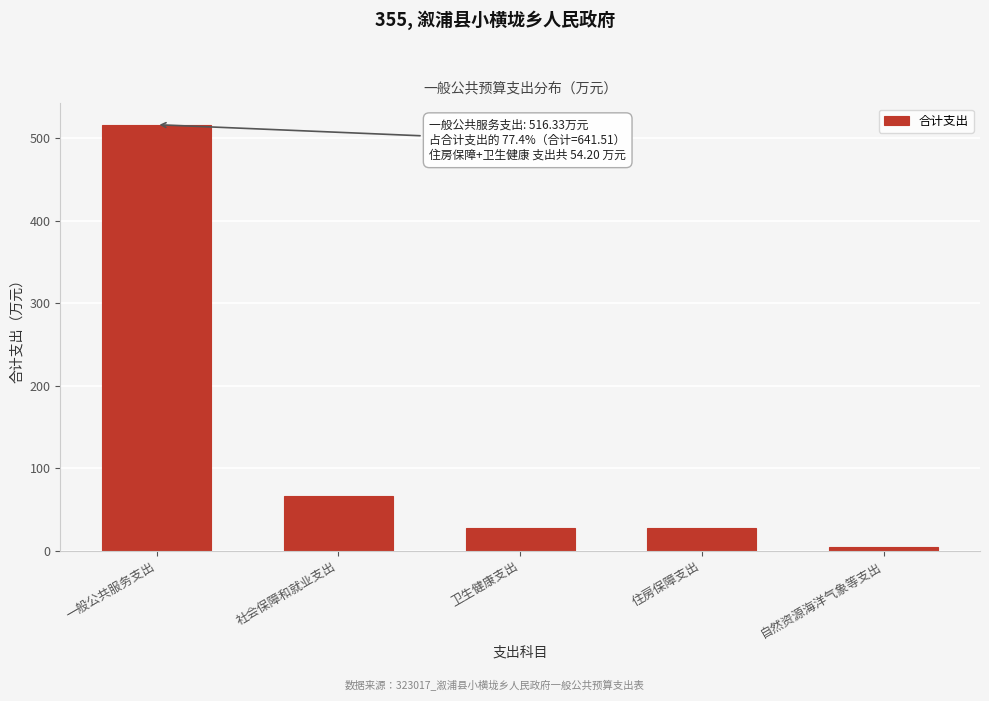

Reading left to right, list all the values displayed in this chart.

一般公共服务支出=516.3	社会保障和就业支出=66.0	卫生健康支出=27.1	住房保障支出=27.1	自然资源海洋气象等支出=5.0